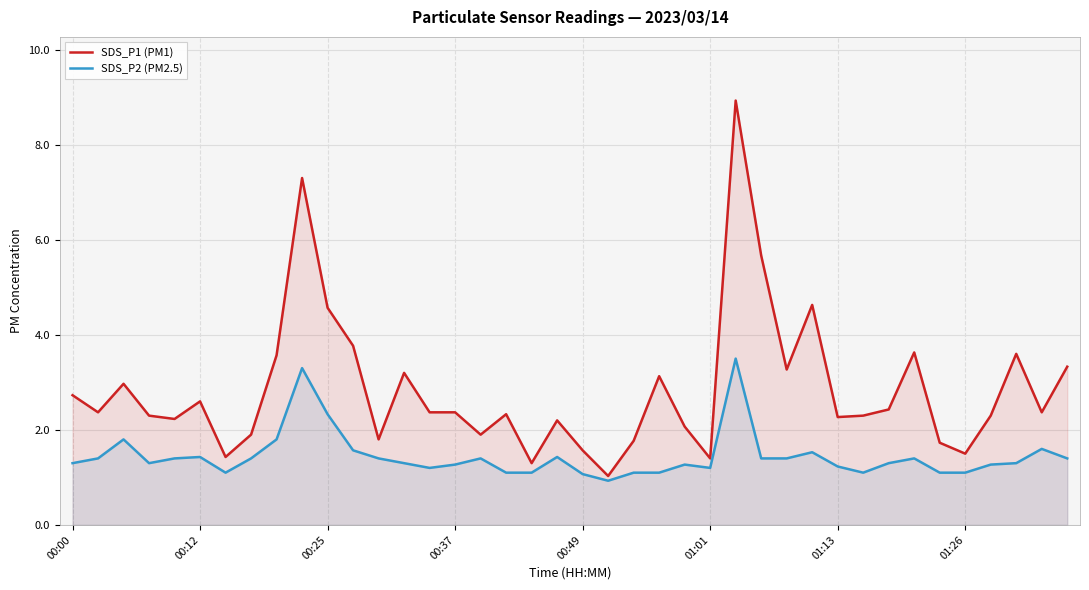

Is it true that SDS_P2 (PM2.5) equals 1.2 at 01:13?

True